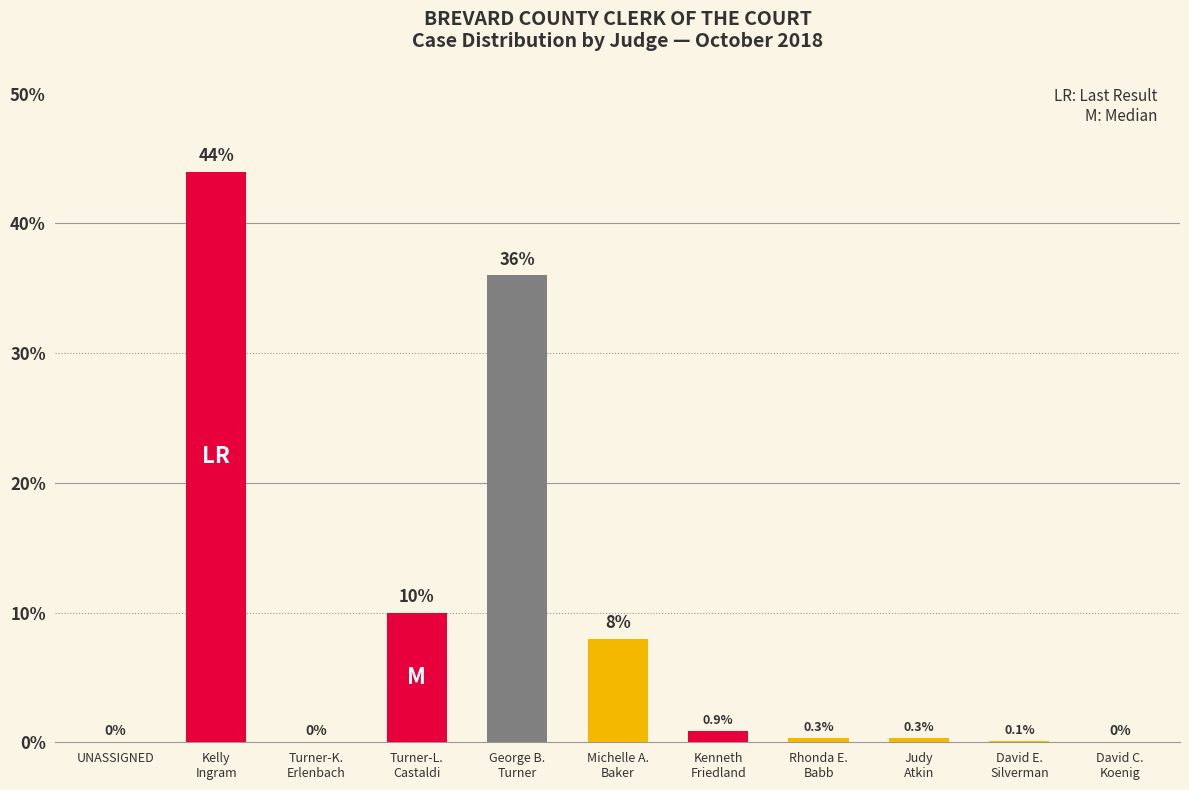

Which category has the highest value across all series?

Kelly
Ingram